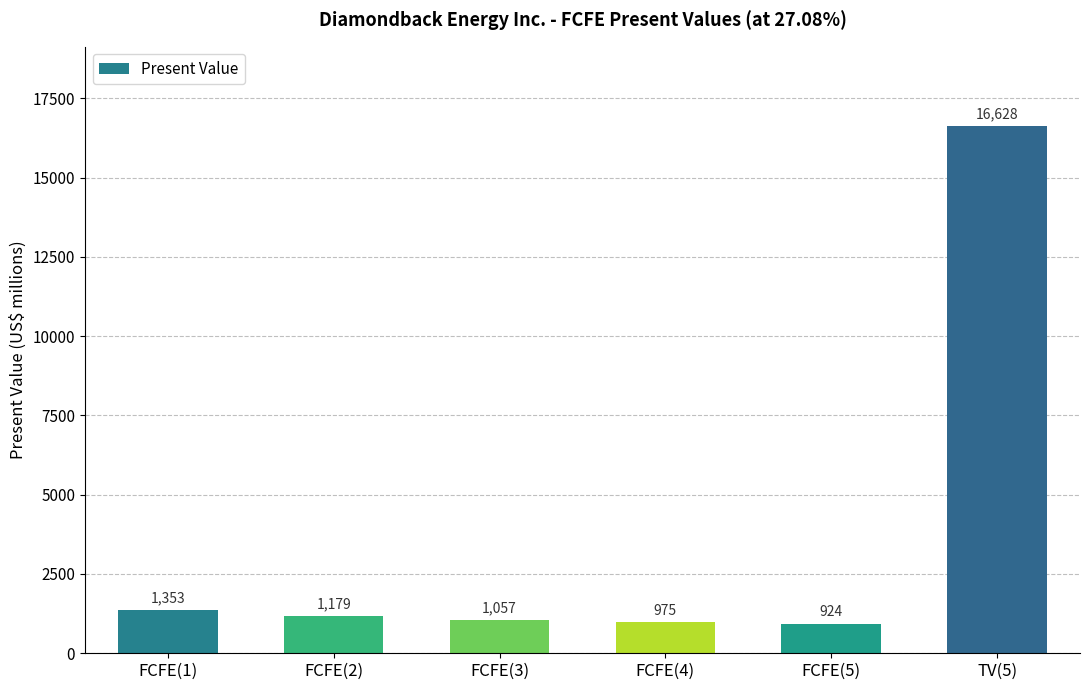

Approximately how many times larger is the value at FCFE(3) compared to FCFE(5)?

1.1